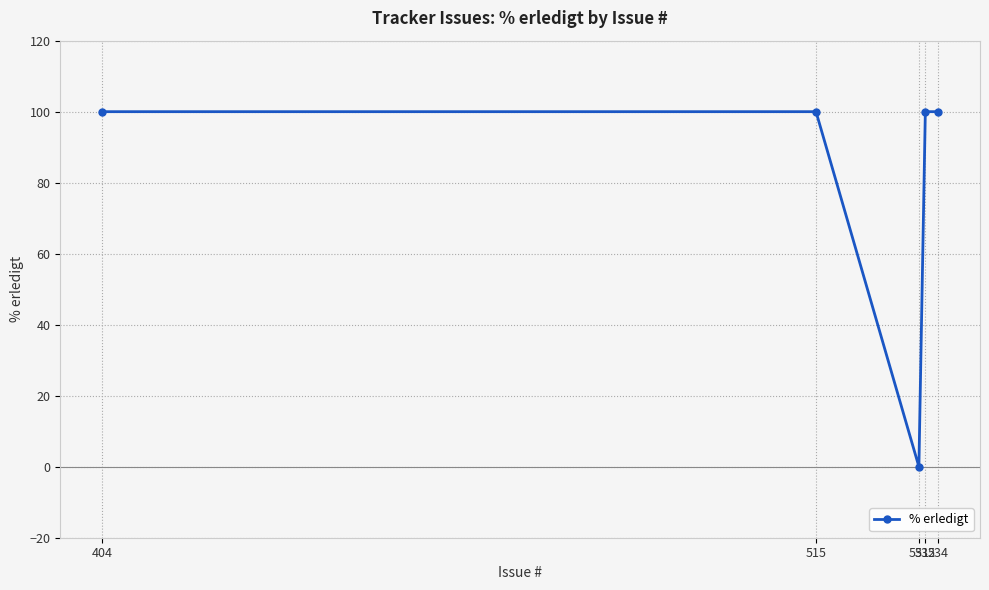

Does the chart have visible grid lines?

Yes